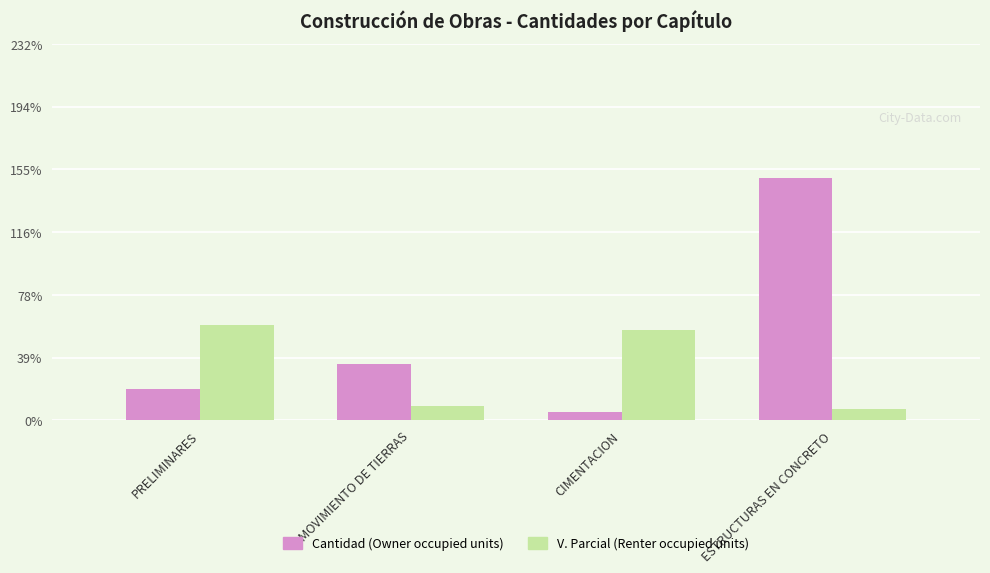

What is the label of the 1st bar from the right?

ESTRUCTURAS EN CONCRETO